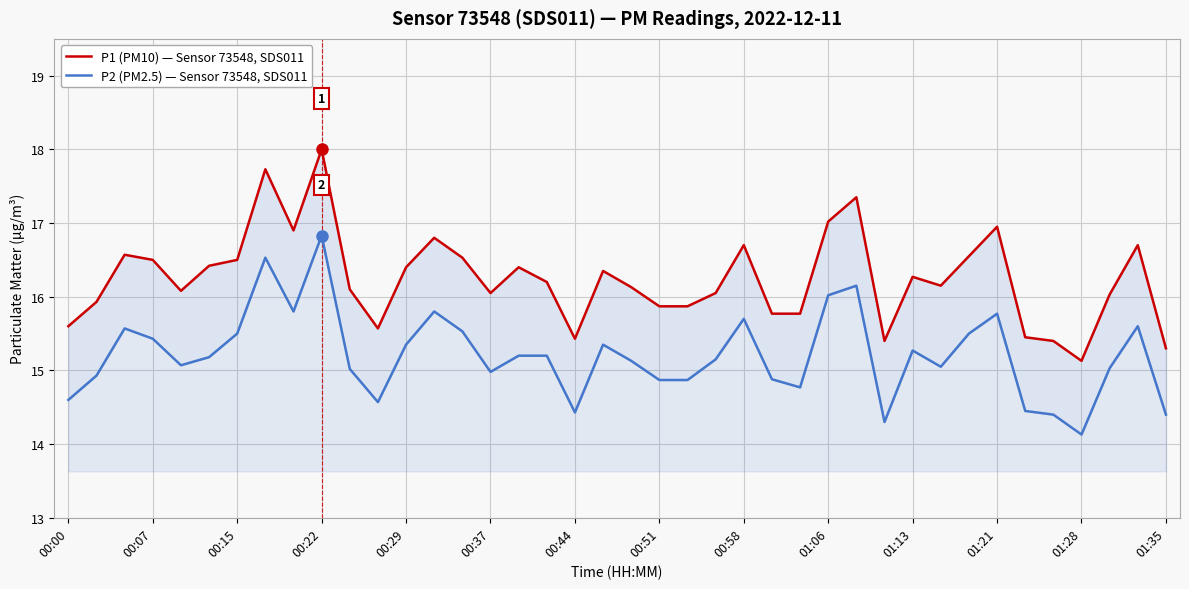

What is the spread (max minus min) of values at 35?

1.0